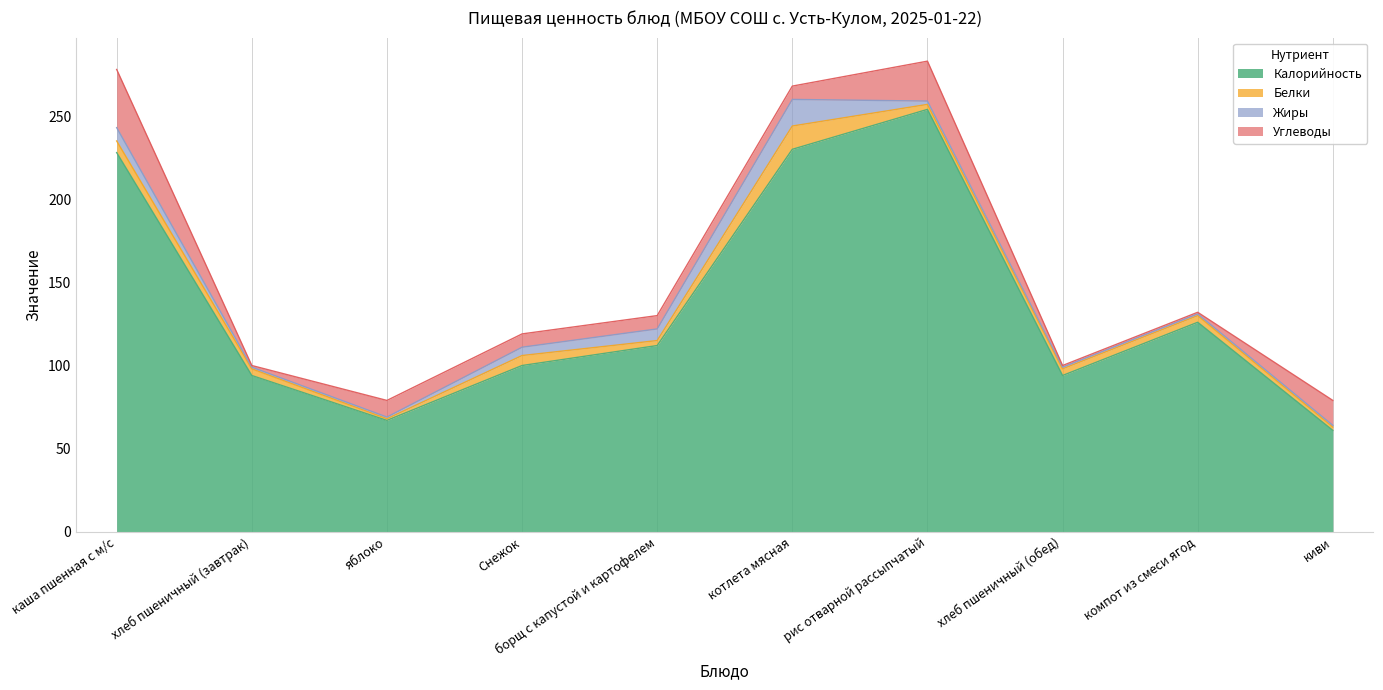

True or false: Углеводы and Калорийность intersect in this chart.

False